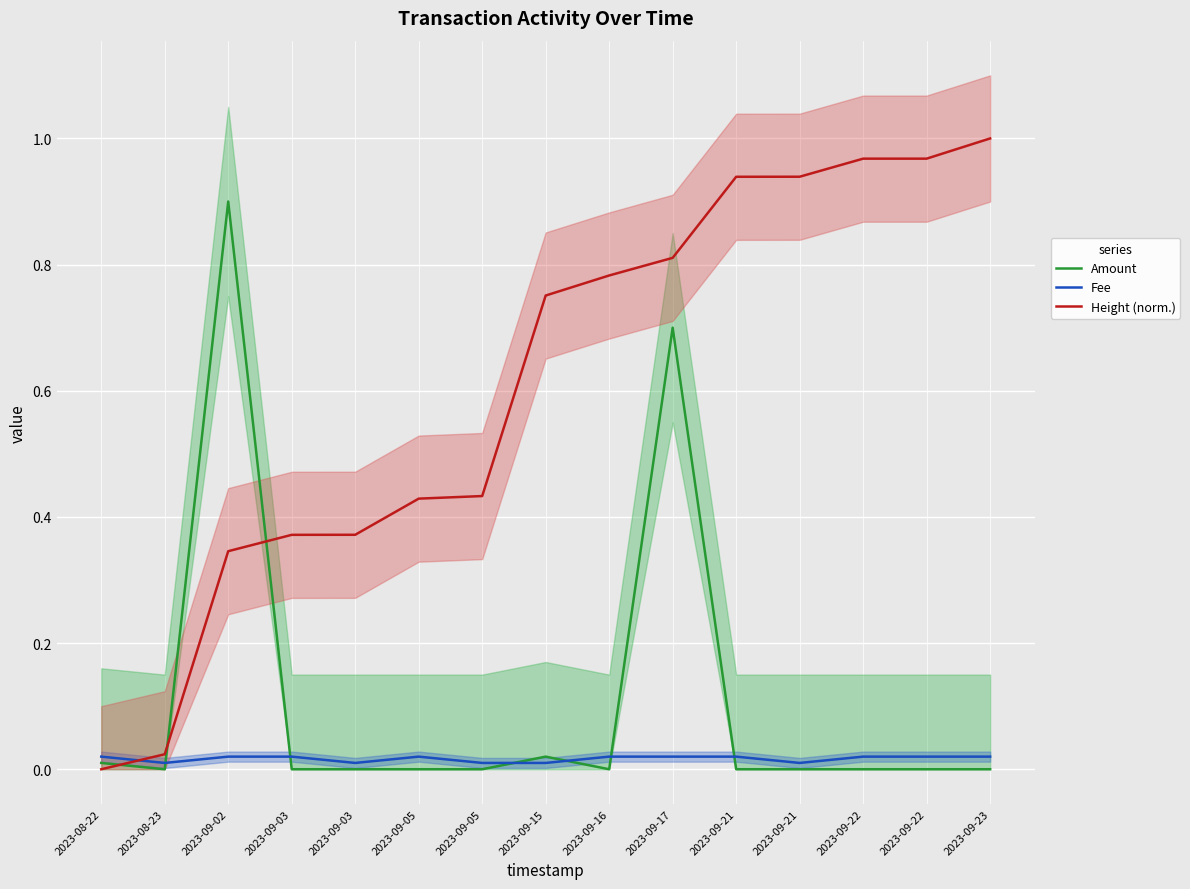

At which category does Amount reach its first local peak?

2023-09-02